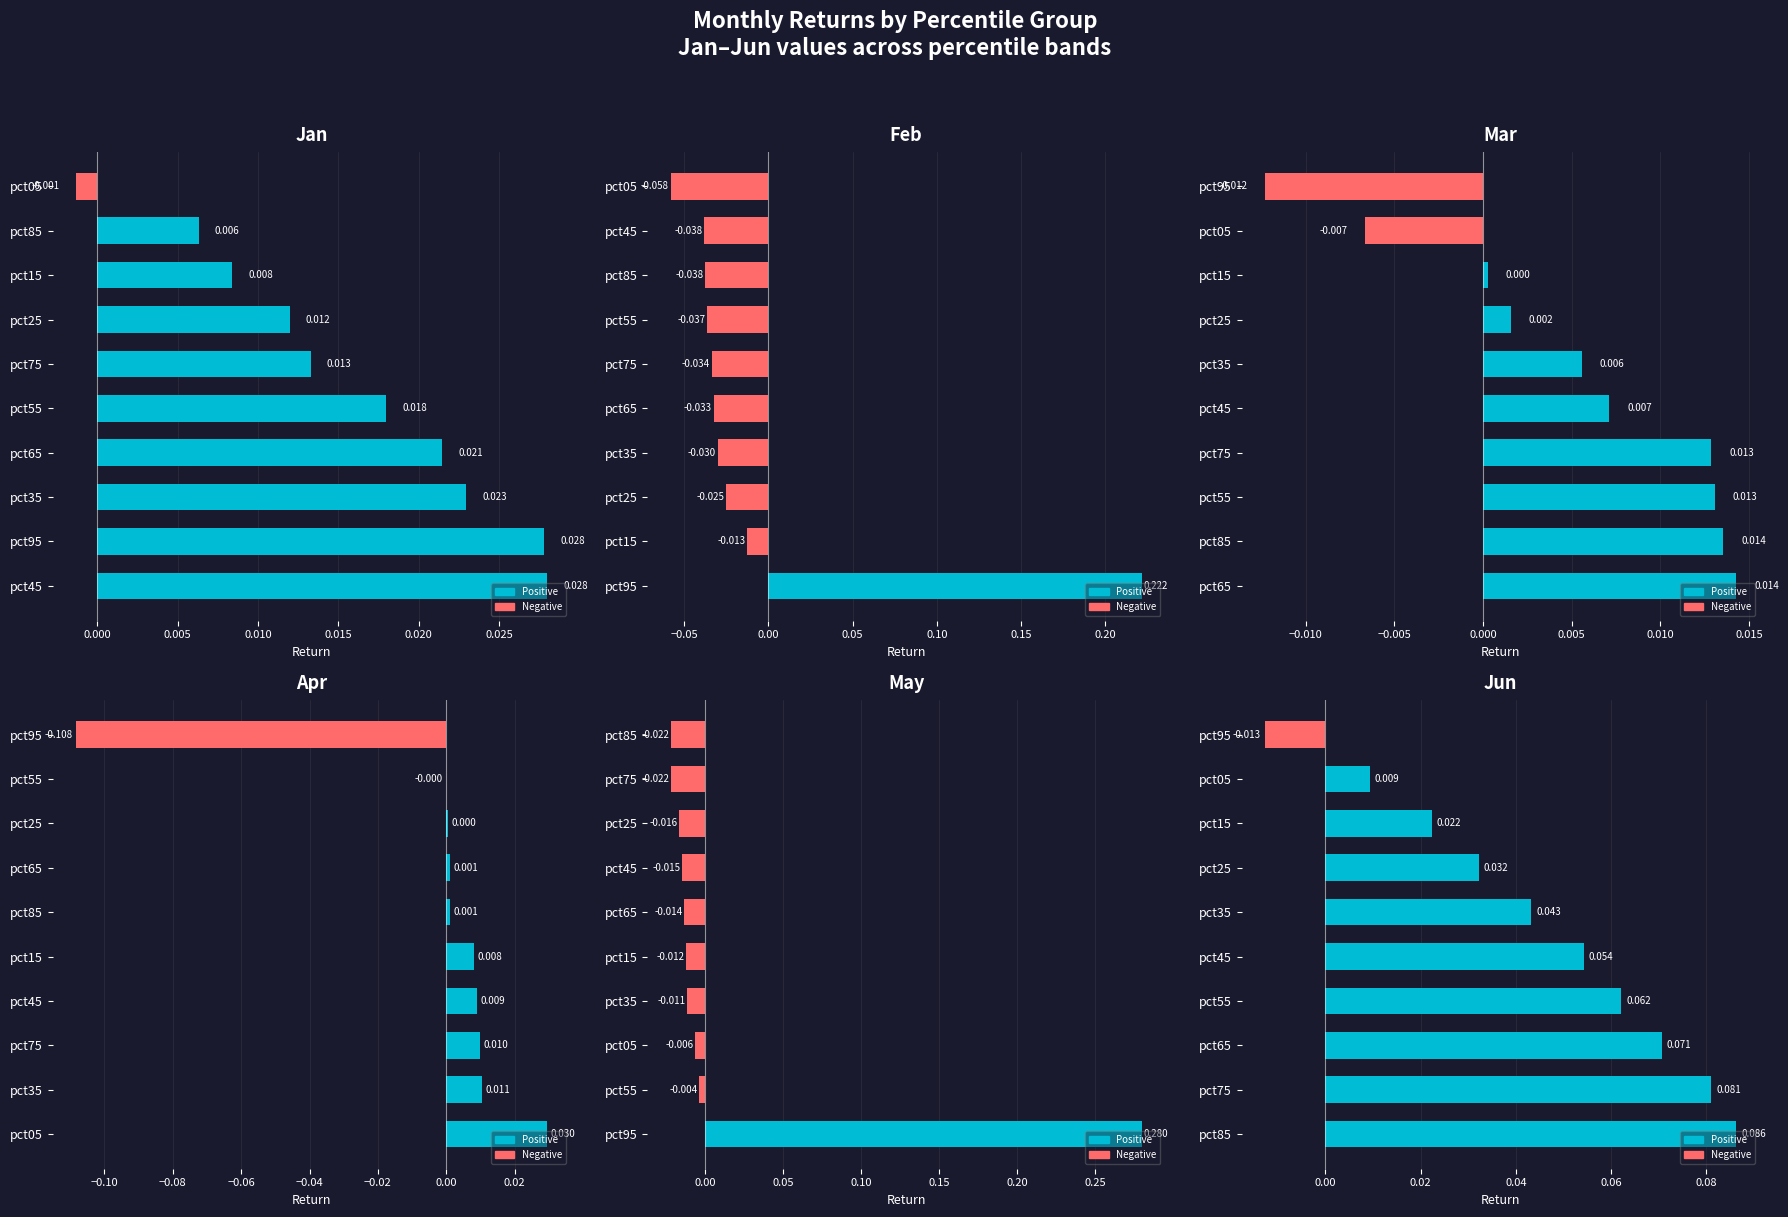

The value of Jun at pct25 is 0.0. True or false?

True